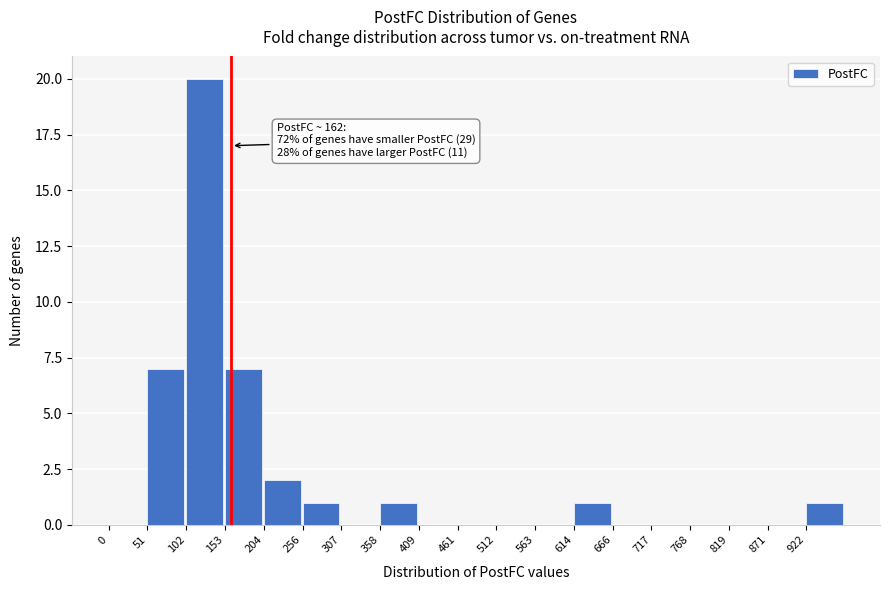

Over which range of the x-axis is the bar tallest?

100 to 150